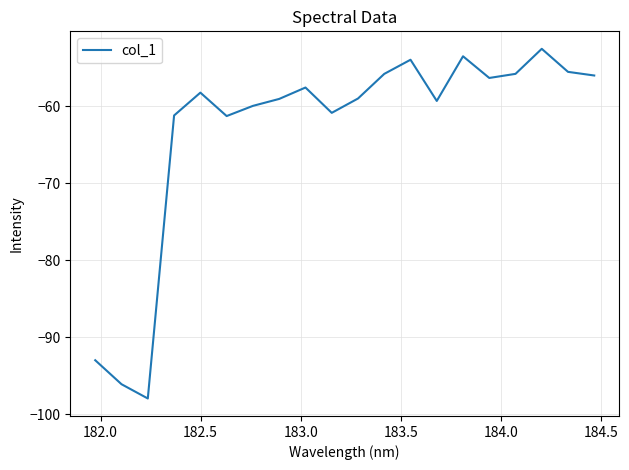

What is the greatest value displayed?

-52.5